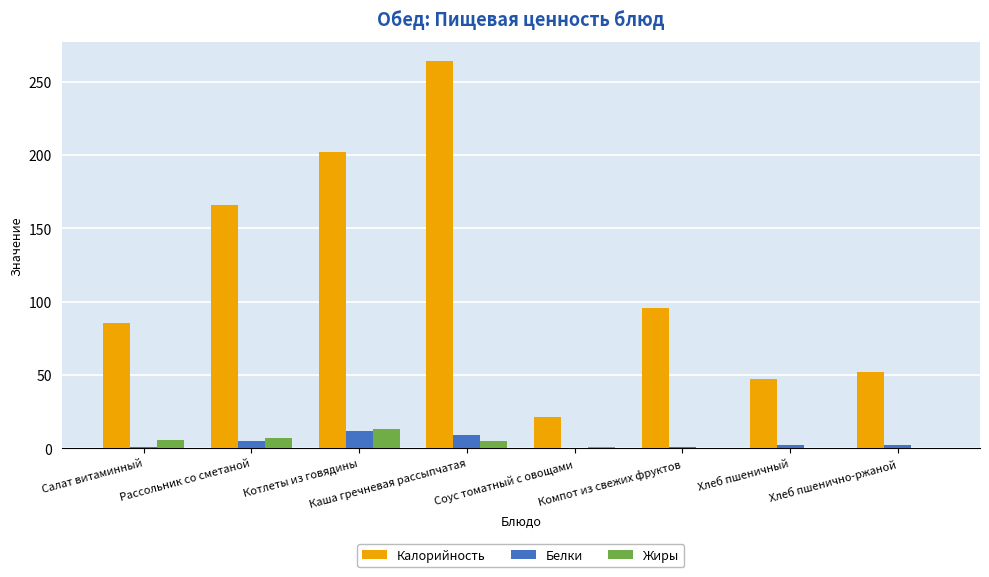

What is the difference between the Калорийность values at Котлеты из говядины and Хлеб пшенично-ржаной?

150.0